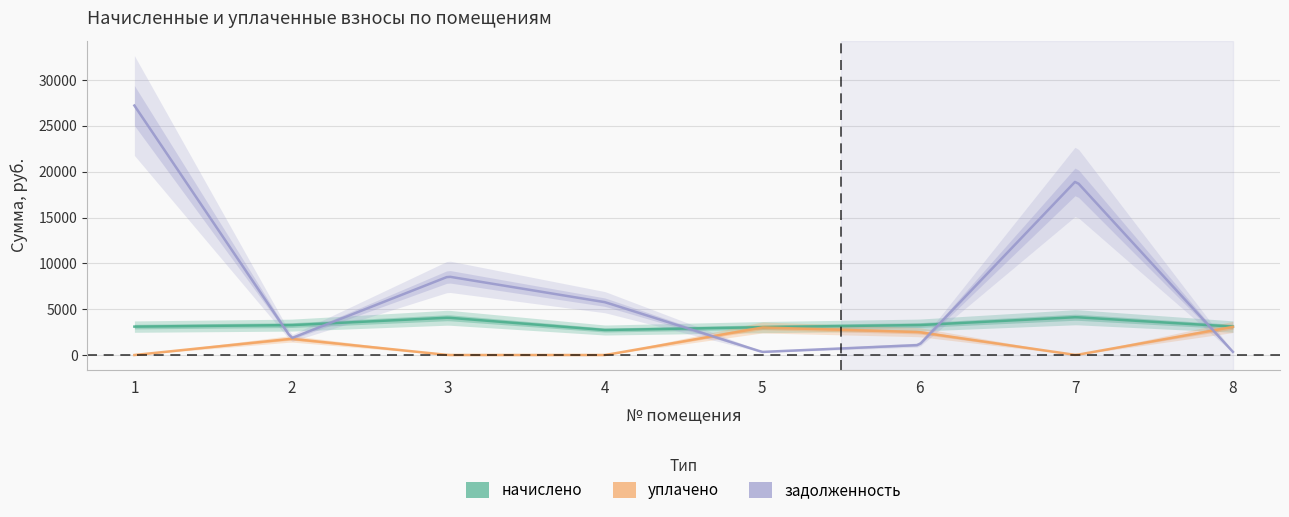

Reading left to right, what are all the values shown in this chart?

начислено: 3100.1	3261.5	4074.2	2726.9	3046.2	3266.9	4128.0	3105.4
уплачено: 0.0	1770.7	0.0	0.0	3007.7	2499.7	0.0	3067.1
задолженность: 27228.0	1826.5	8569.1	5761.8	338.5	1090.6	19008.3	344.3